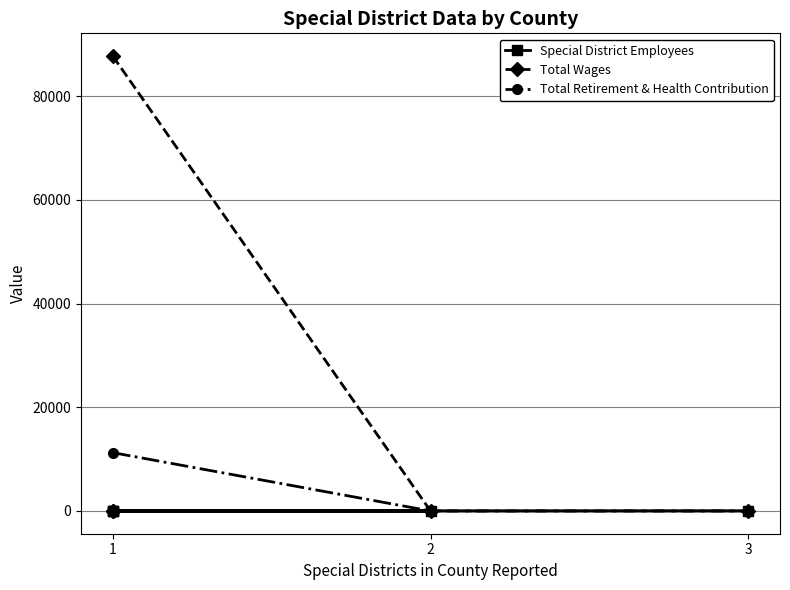

Rank the series at 1 from highest to lowest value.

Total Wages, Total Retirement & Health Contribution, Special District Employees